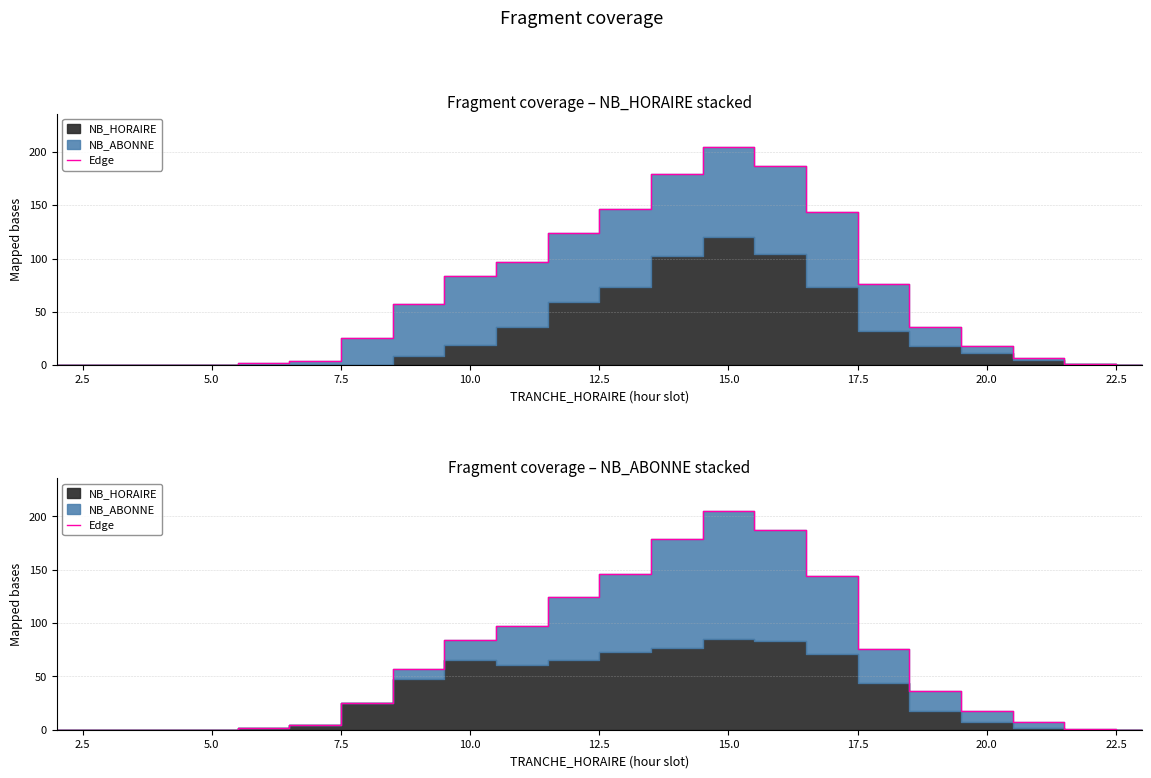

The chart shows a value of 96 at 15. True or false?

False